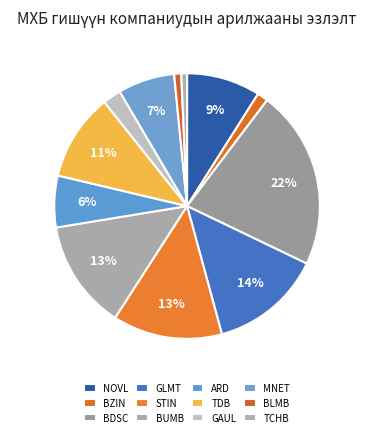

Rank the categories by value from lowest to highest.

TCHB, BLMB, BZIN, GAUL, ARD, MNET, NOVL, TDB, BUMB, STIN, GLMT, BDSC